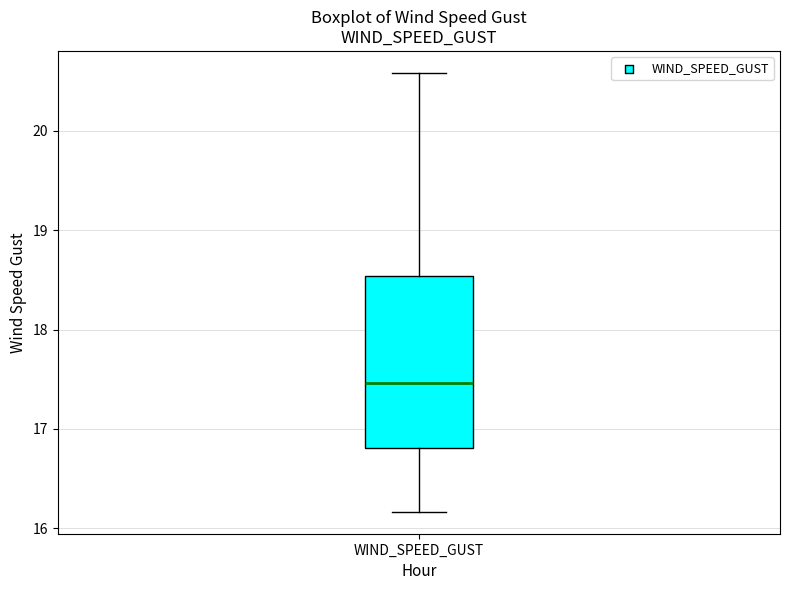

Where does the upper whisker of the box for WIND_SPEED_GUST end on the y-axis? The values are not printed on the chart, so give them approximately, as read against the axis.

20.6